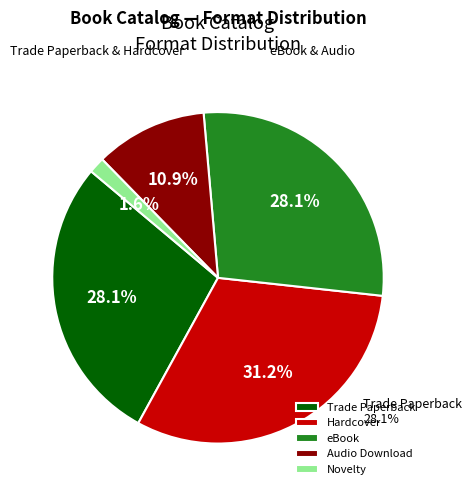

Which has a higher value, eBook or Novelty?

eBook